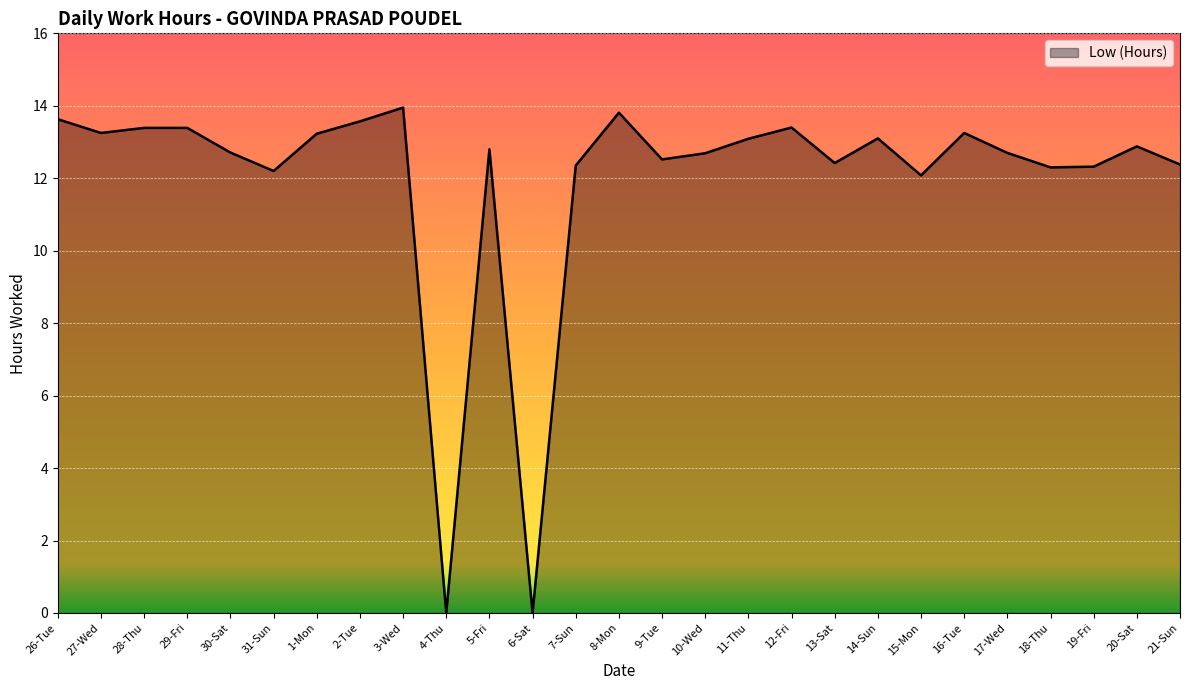

At which category does the data reach its first local valley?

27-Wed